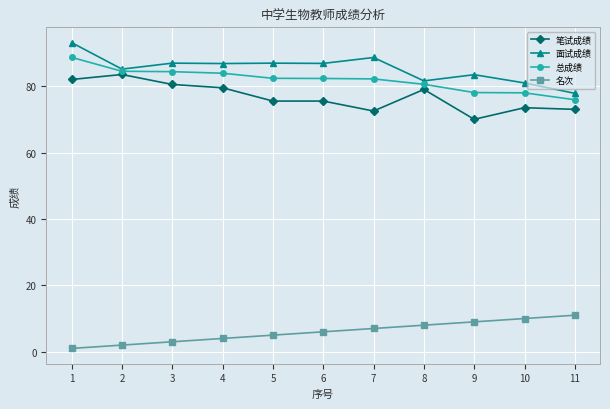

What is the greatest value displayed?

93.1